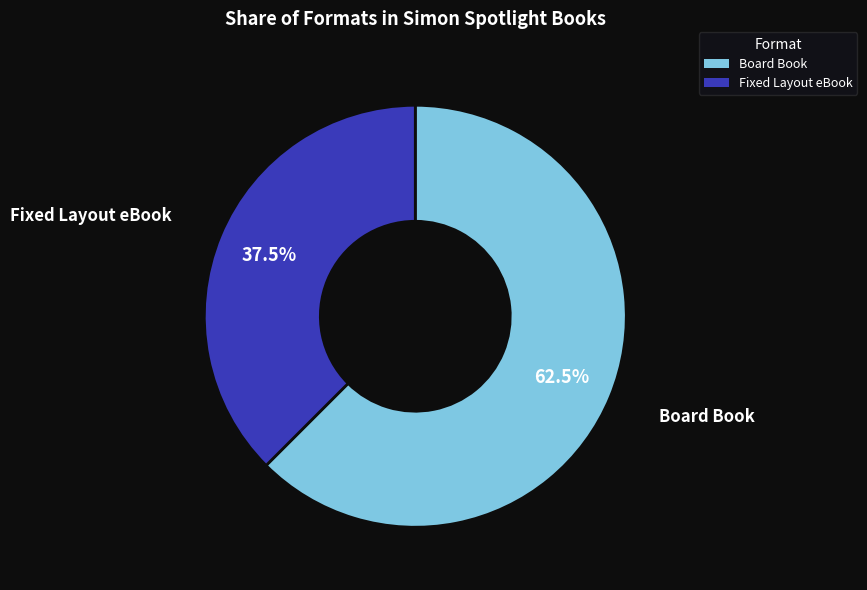

How many segments does this pie chart have?

2